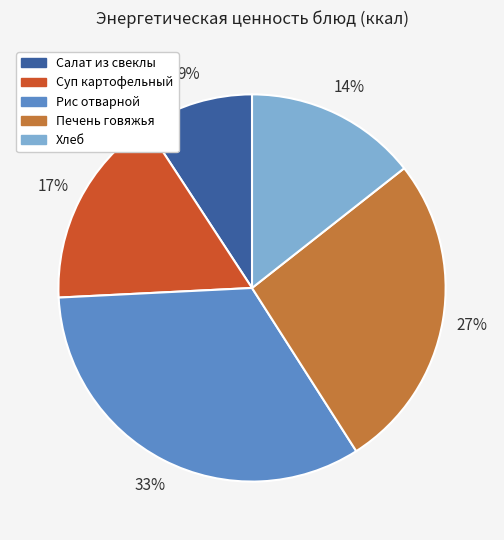

Which slice is the largest?

Рис отварной